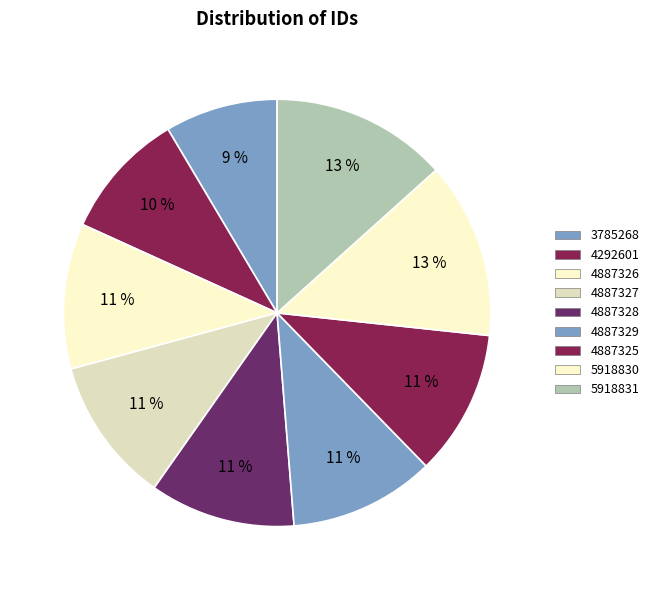

Combined, what portion of the pie is 4887325 and 4887329?

22.0%